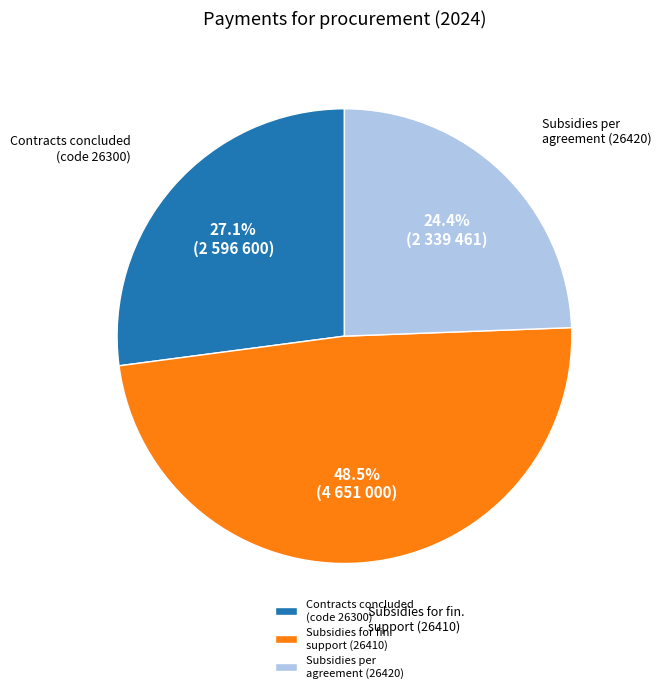

What percentage is NOT represented by Contracts concluded (code 26300)?

72.9%